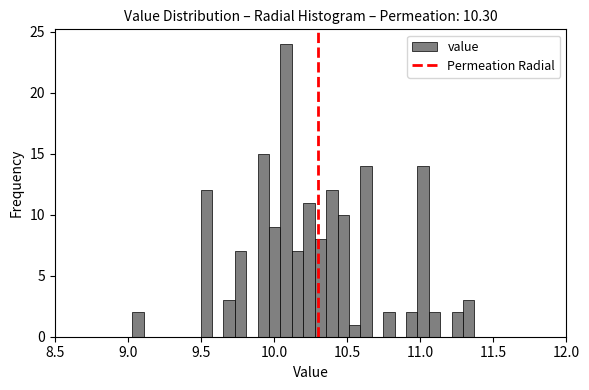

Read against the x-axis, roughly where is the centre of the tallest bar?

10.10